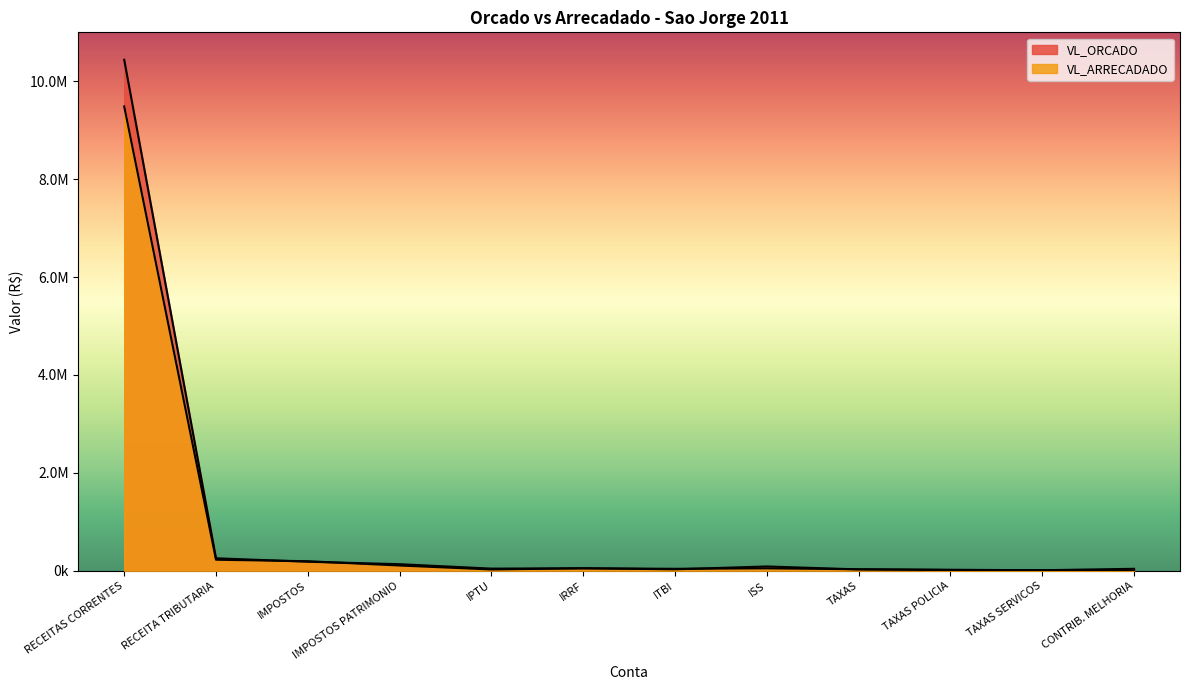

How many data points in VL_ARRECADADO are less than 50870?

6